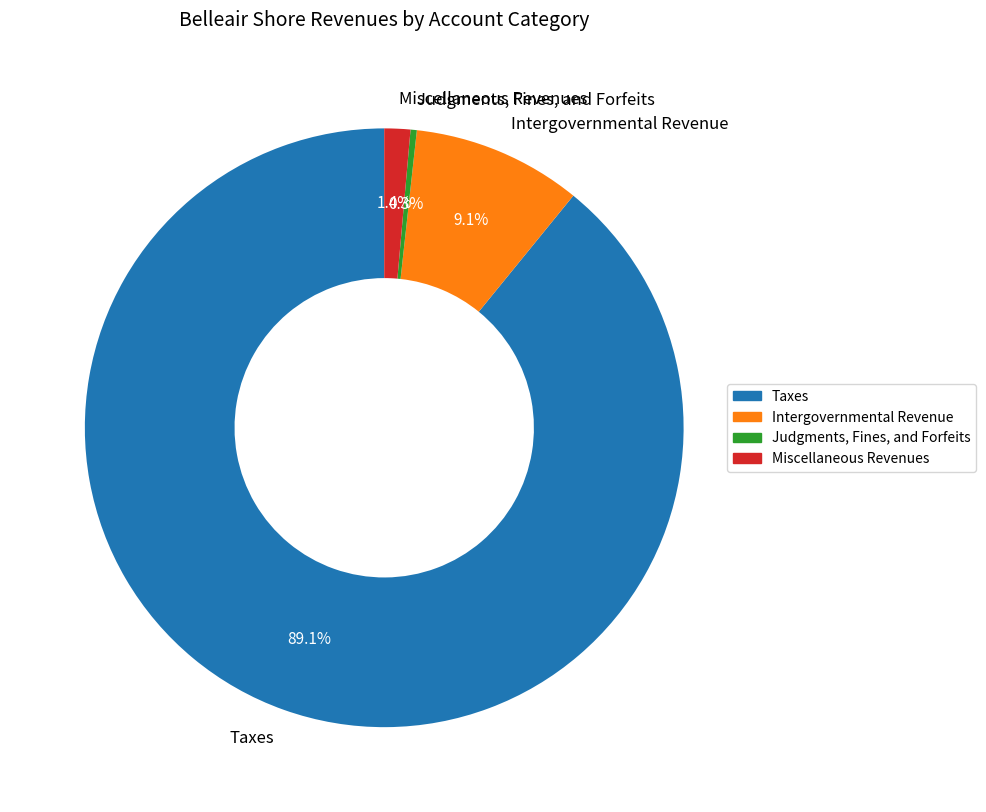

Is it true that Taxes is 89% of the pie?

True